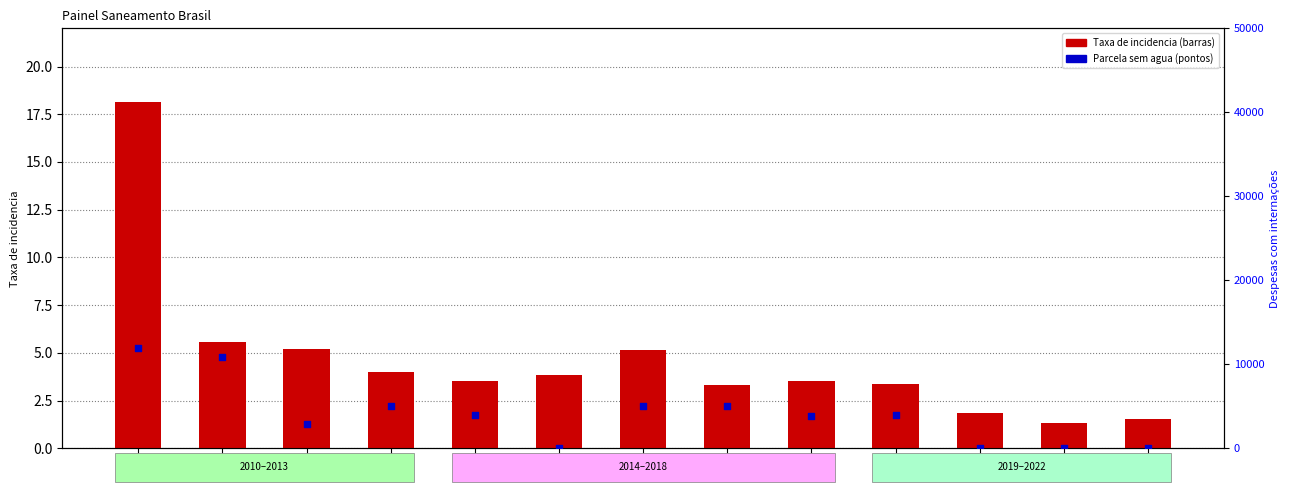

At how many categories does at least one series exceed 1135?

9